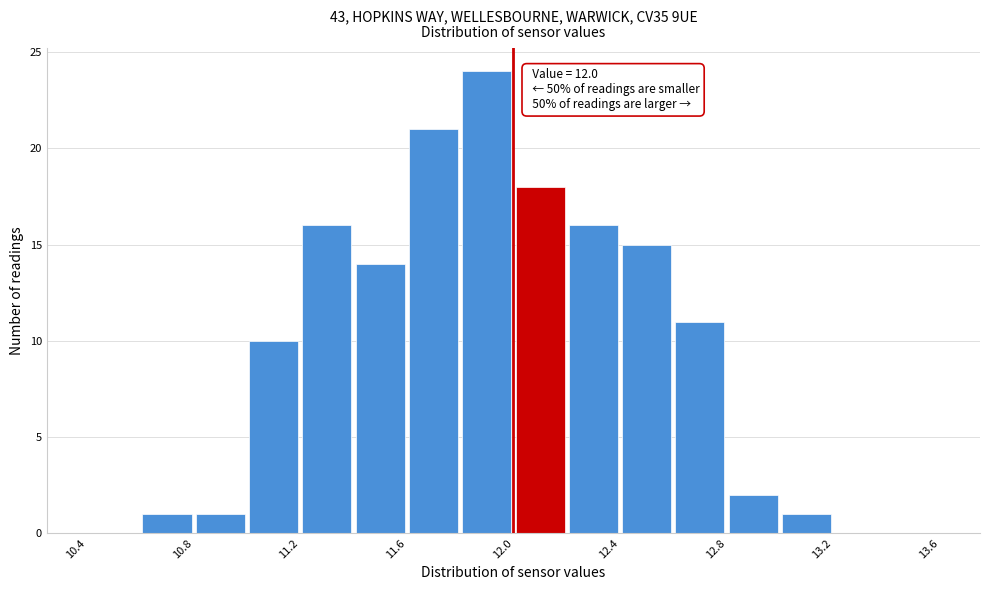

Over which range of the x-axis is the bar tallest?

11.8 to 12.0